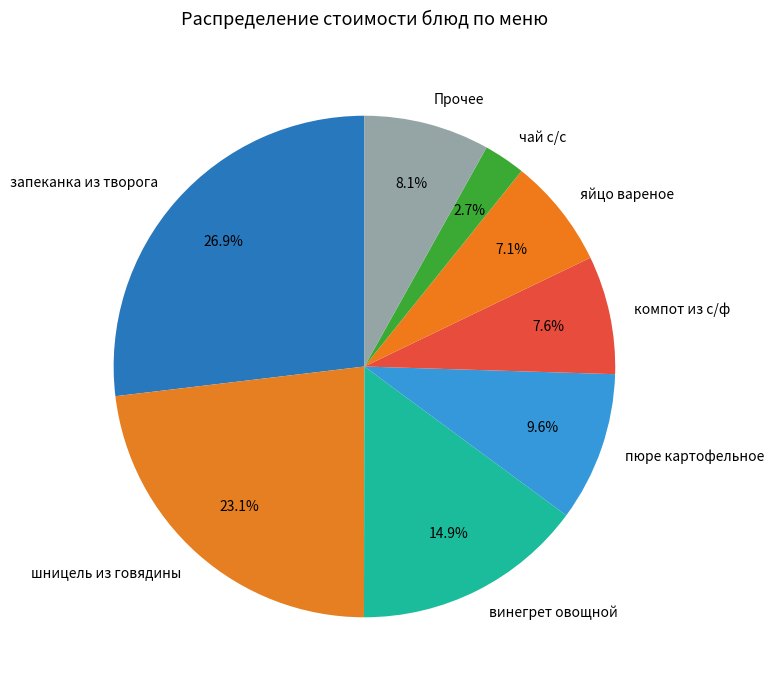

How many segments does this pie chart have?

8